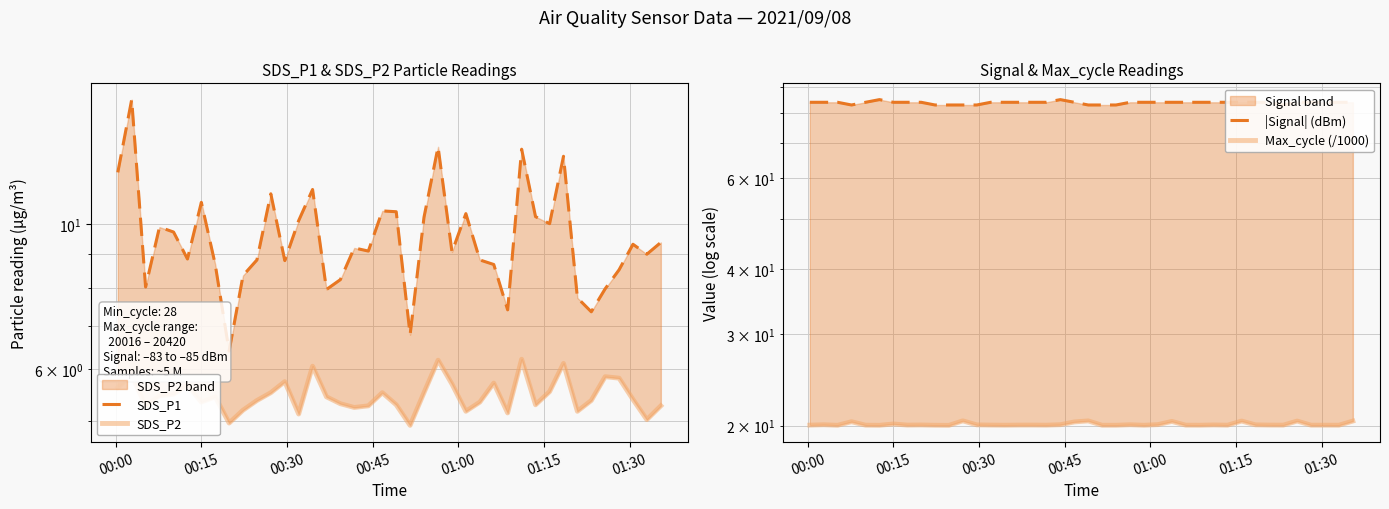

What is the average value of the SDS_P1 series?

9.6